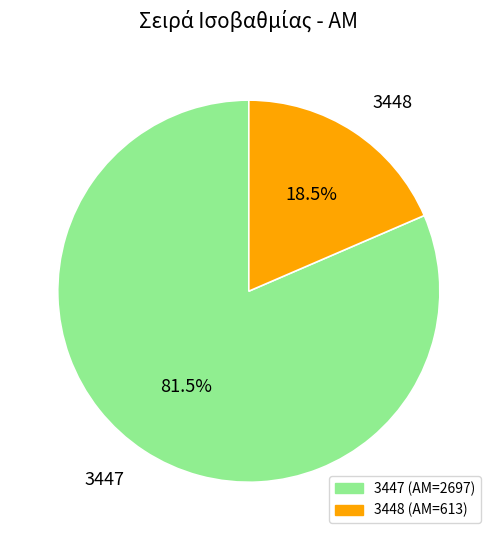

How many slices are in this pie chart?

2